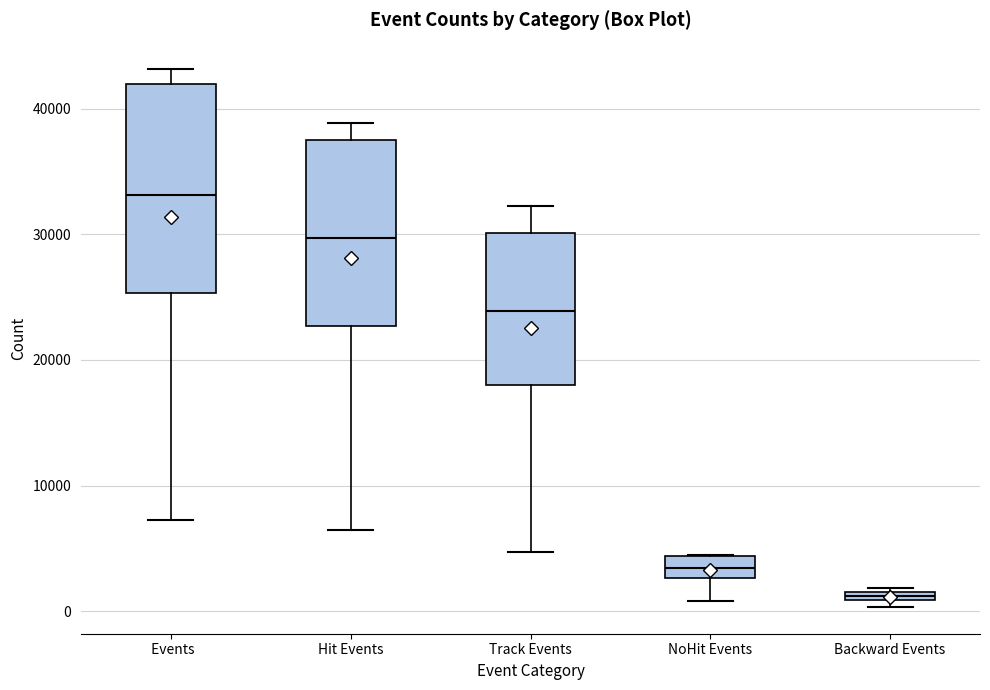

Where is the lower edge of the box for Backward Events on the y-axis? The values are not printed on the chart, so give them approximately, as read against the axis.

1000